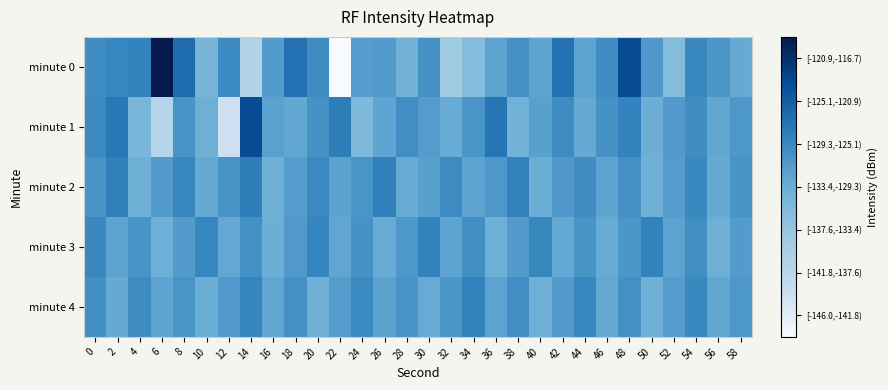

How many categories are shown in the chart?

30